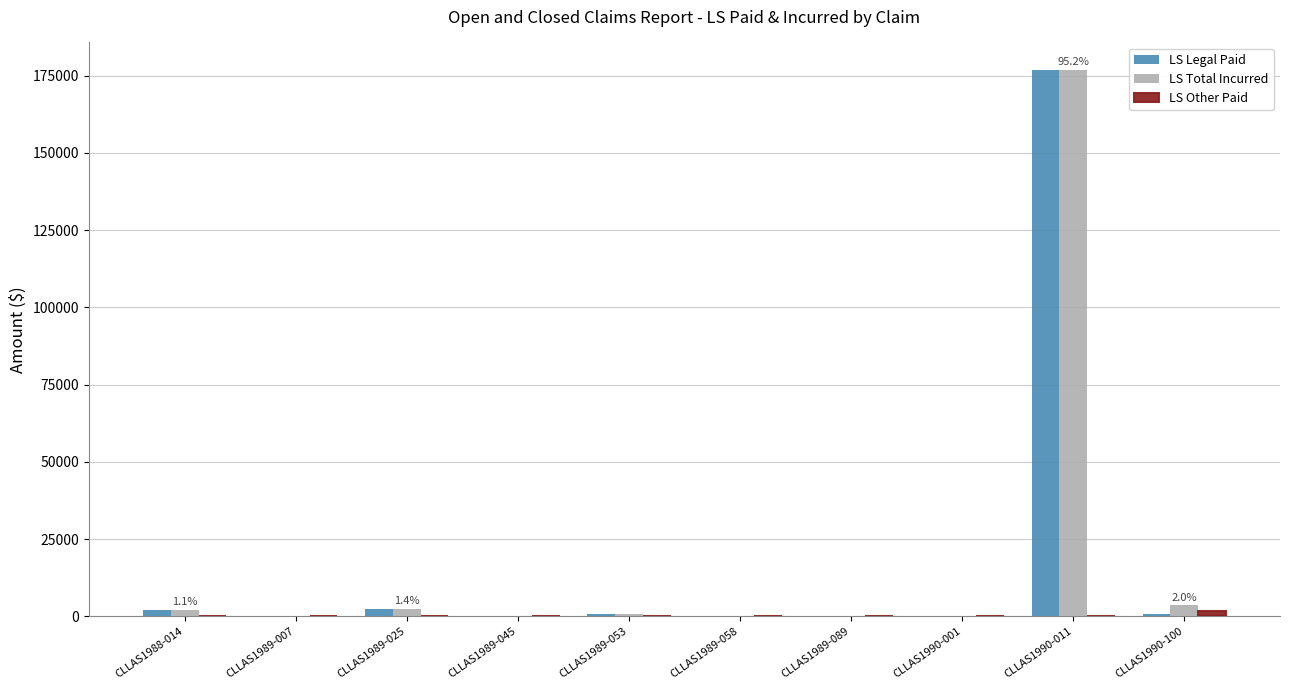

The value of LS Legal Paid at CLLAS1989-045 is 0.0. True or false?

True